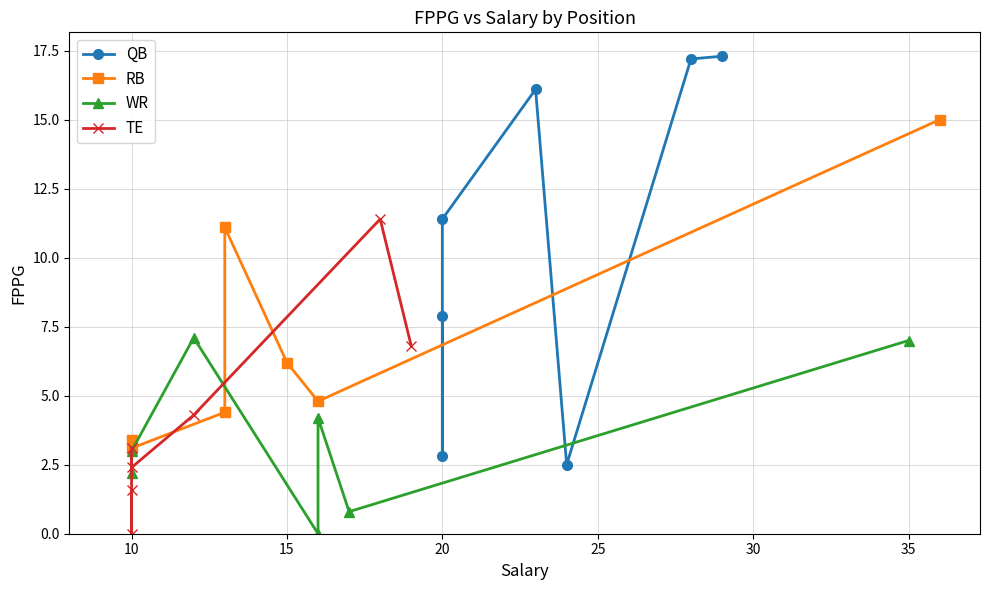

How many data points does each series have?

7